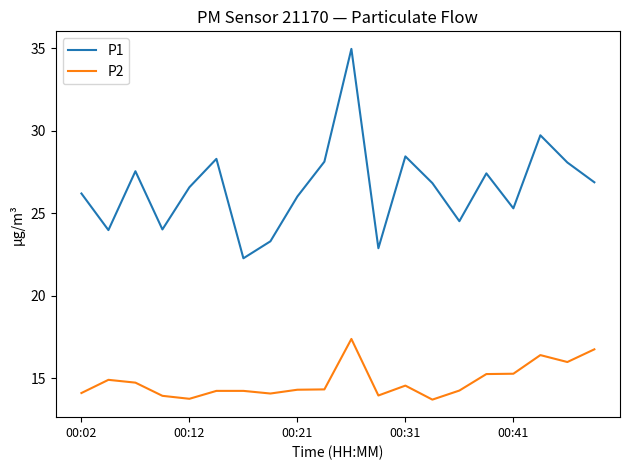

Which series has the largest range (max minus min)?

P1